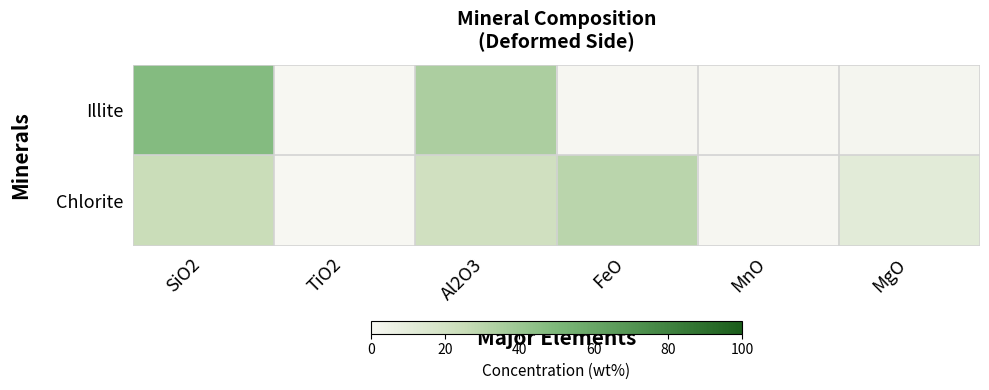

Reading left to right, list all the values displayed in this chart.

Illite: SiO2=47.5	TiO2=0.2	Al2O3=34.6	FeO=0.4	MnO=0.0	MgO=1.2
Chlorite: SiO2=24.5	TiO2=0.0	Al2O3=21.3	FeO=29.8	MnO=0.6	MgO=11.2